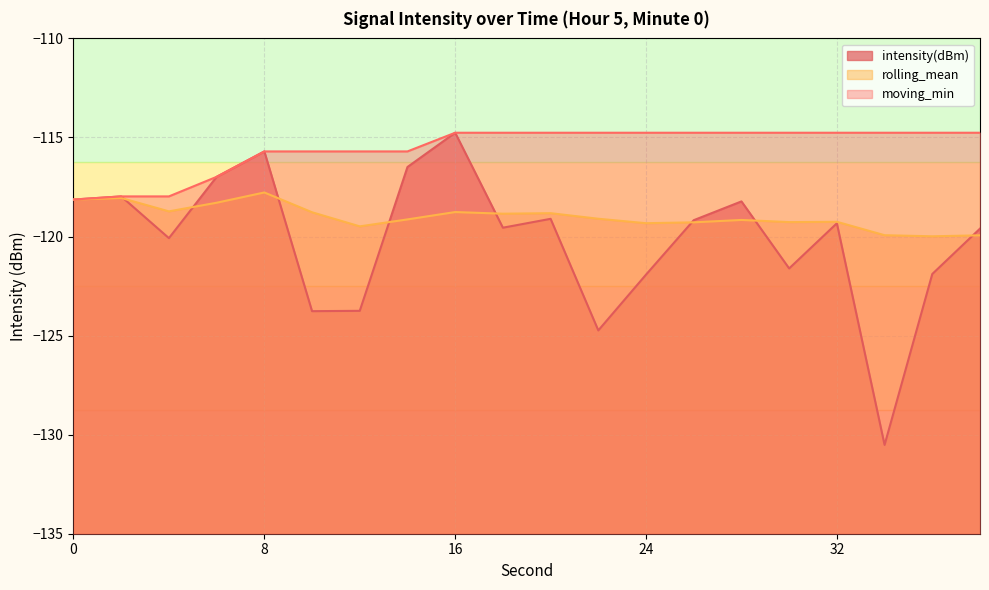

List the labels in order of rolling_mean value, largest first.

8, 2, 0, 6, 4, 16, 10, 20, 18, 22, 14, 28, 32, 30, 26, 24, 12, 34, 38, 36